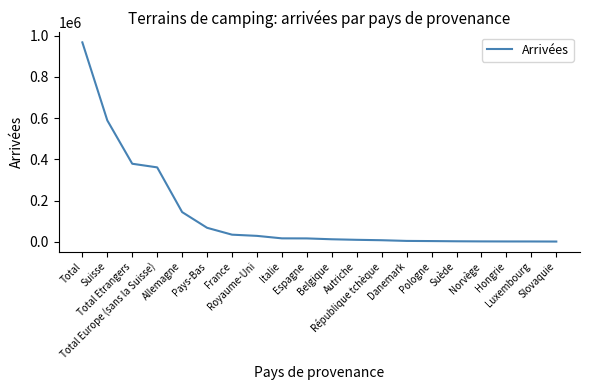

What is the change in value from Pays-Bas to République tchèque?

-60273